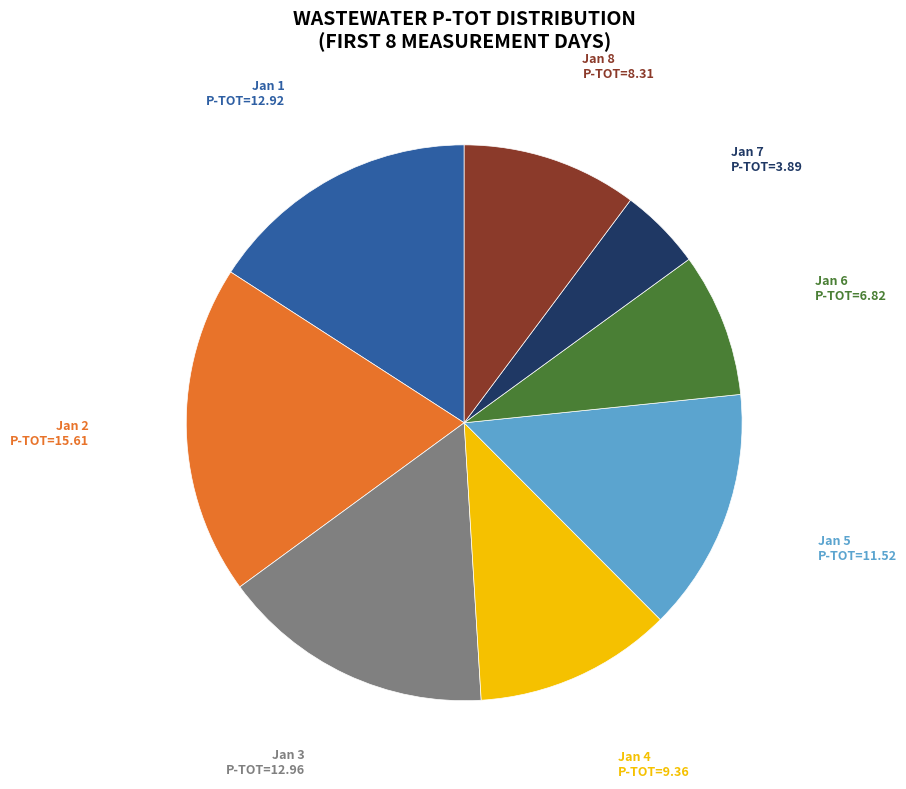

The Jan 2 P-TOT=15.61 slice represents 19% of the pie. True or false?

True